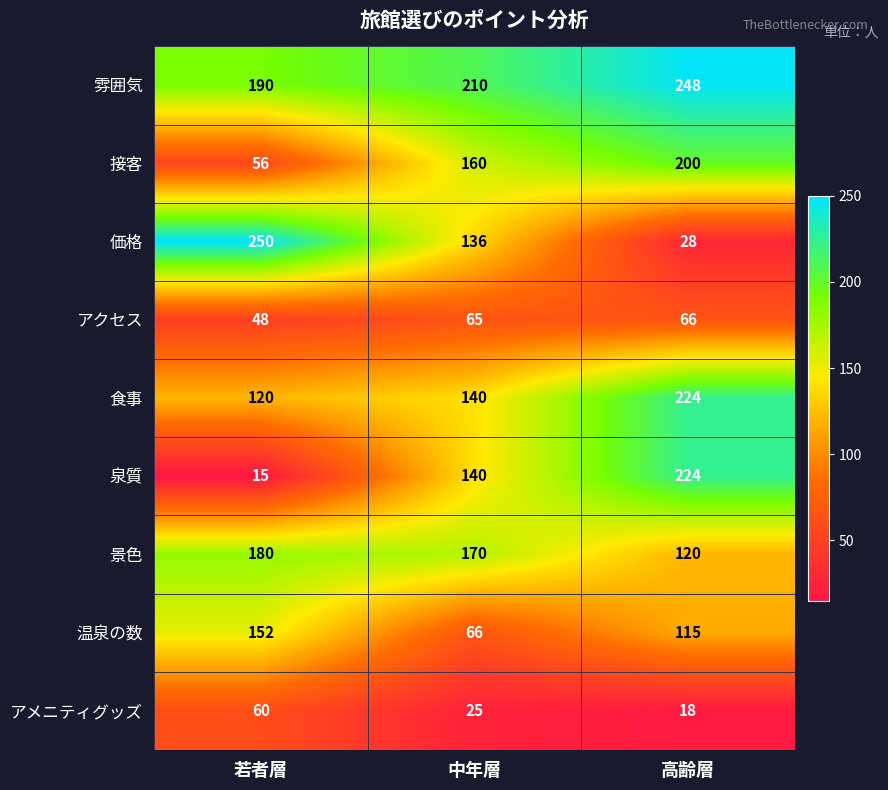

Reading left to right, list all the values displayed in this chart.

雰囲気: 190	210	248
接客: 56	160	200
価格: 250	136	28
アクセス: 48	65	66
食事: 120	140	224
泉質: 15	140	224
景色: 180	170	120
温泉の数: 152	66	115
アメニティグッズ: 60	25	18